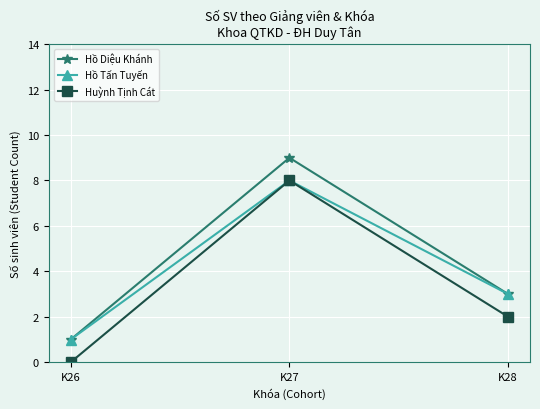

What is the average value of the Hồ Diệu Khánh series?

4